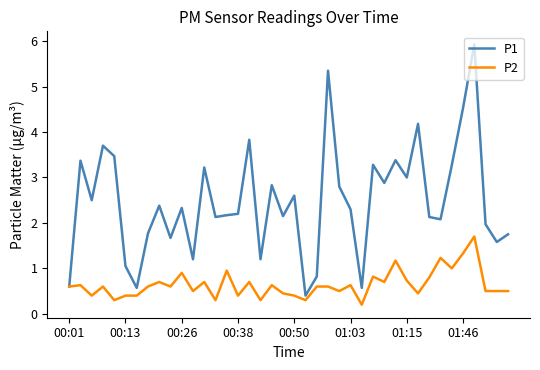

Which series has the widest spread of values?

P1